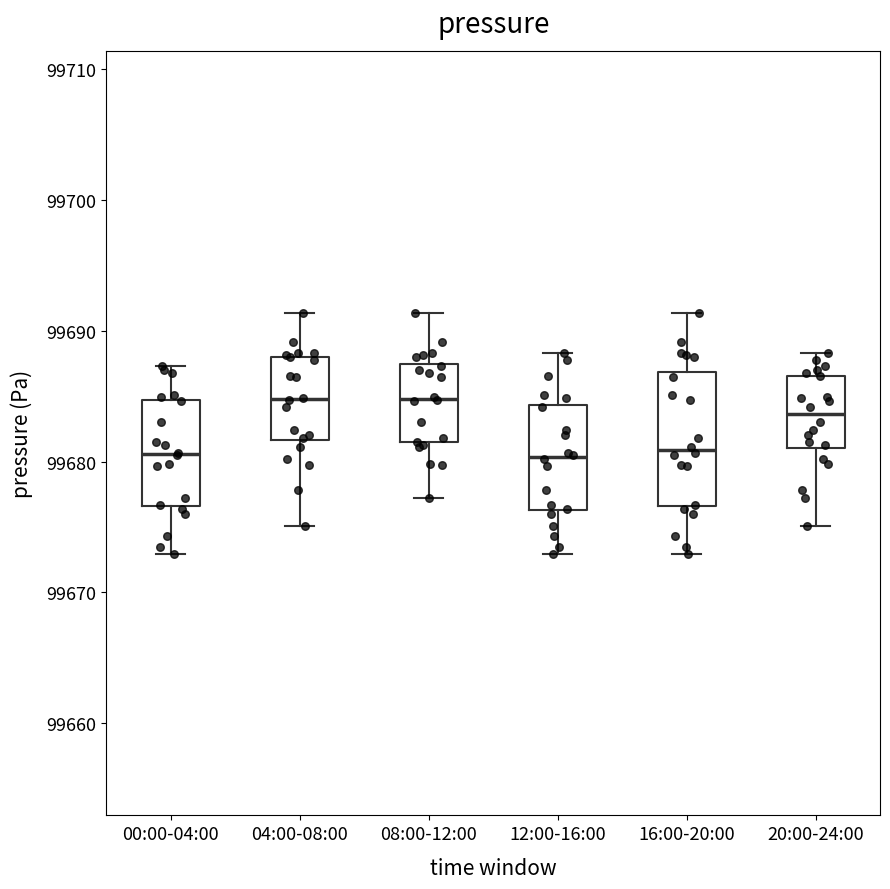

Where does the upper whisker of the box for 00:00-04:00 end on the y-axis? The values are not printed on the chart, so give them approximately, as read against the axis.

99687